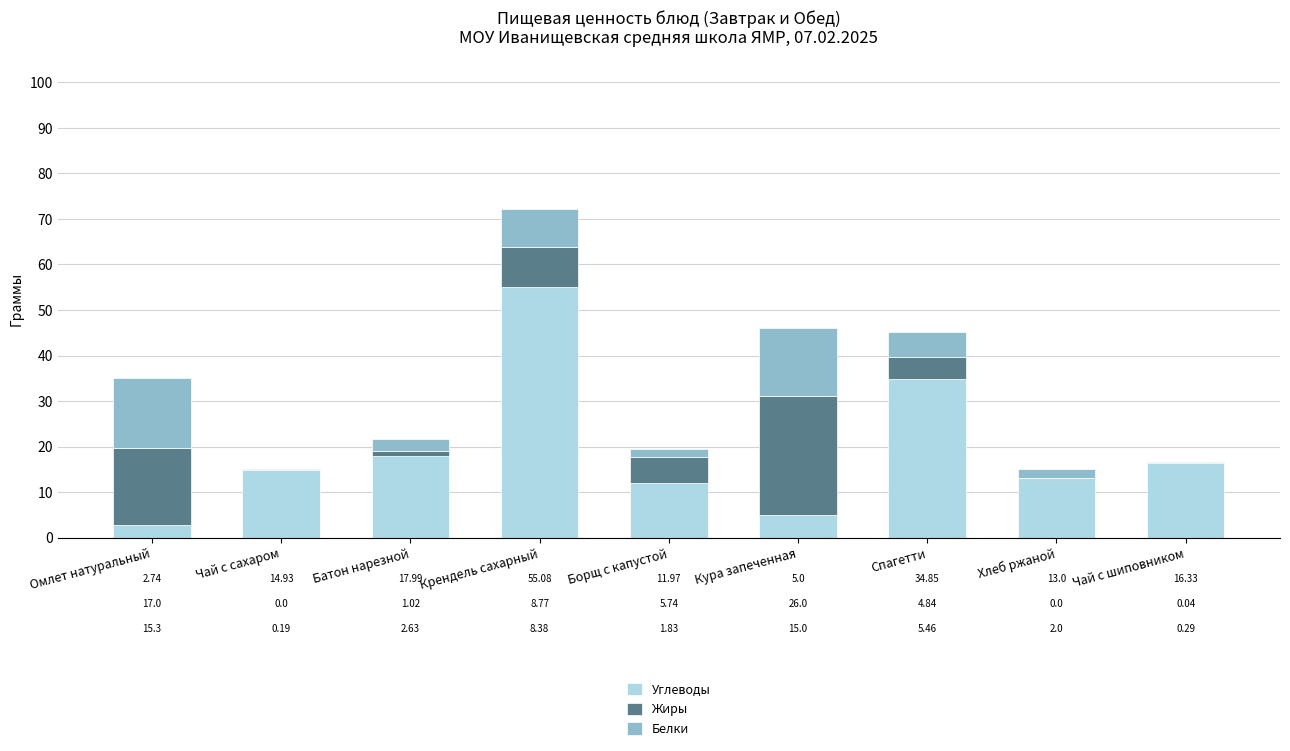

What are all the series names shown in the legend?

Углеводы, Жиры, Белки